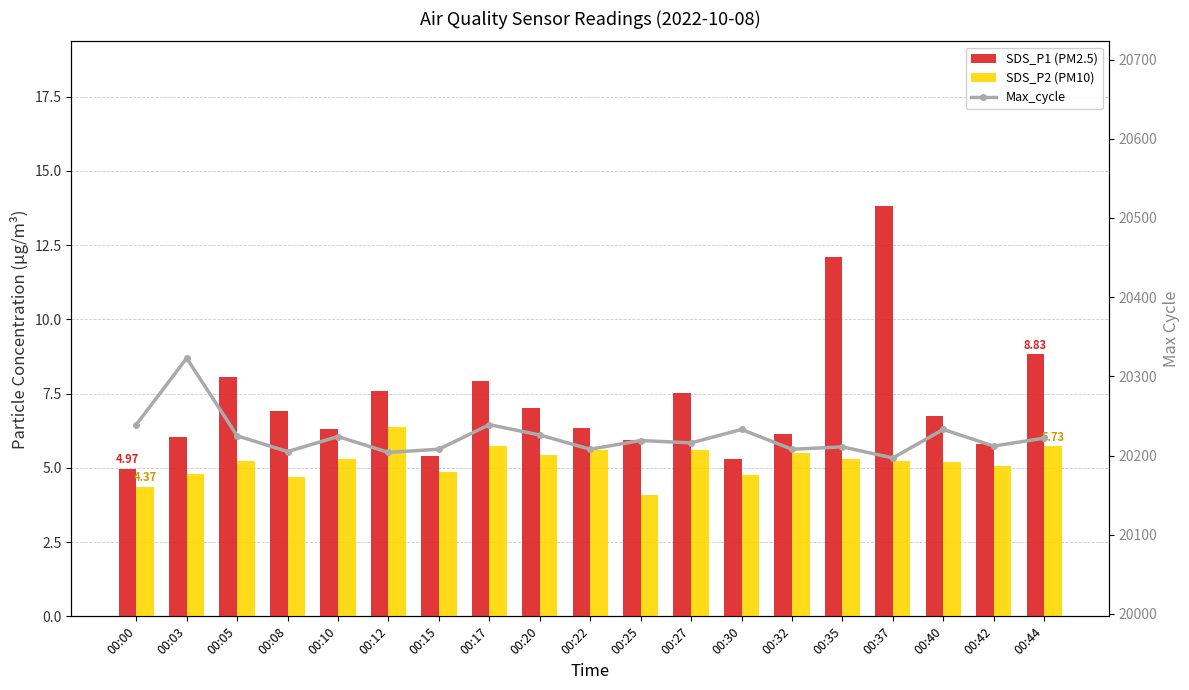

True or false: SDS_P2 has a value of 5.4 at 00:20.

True